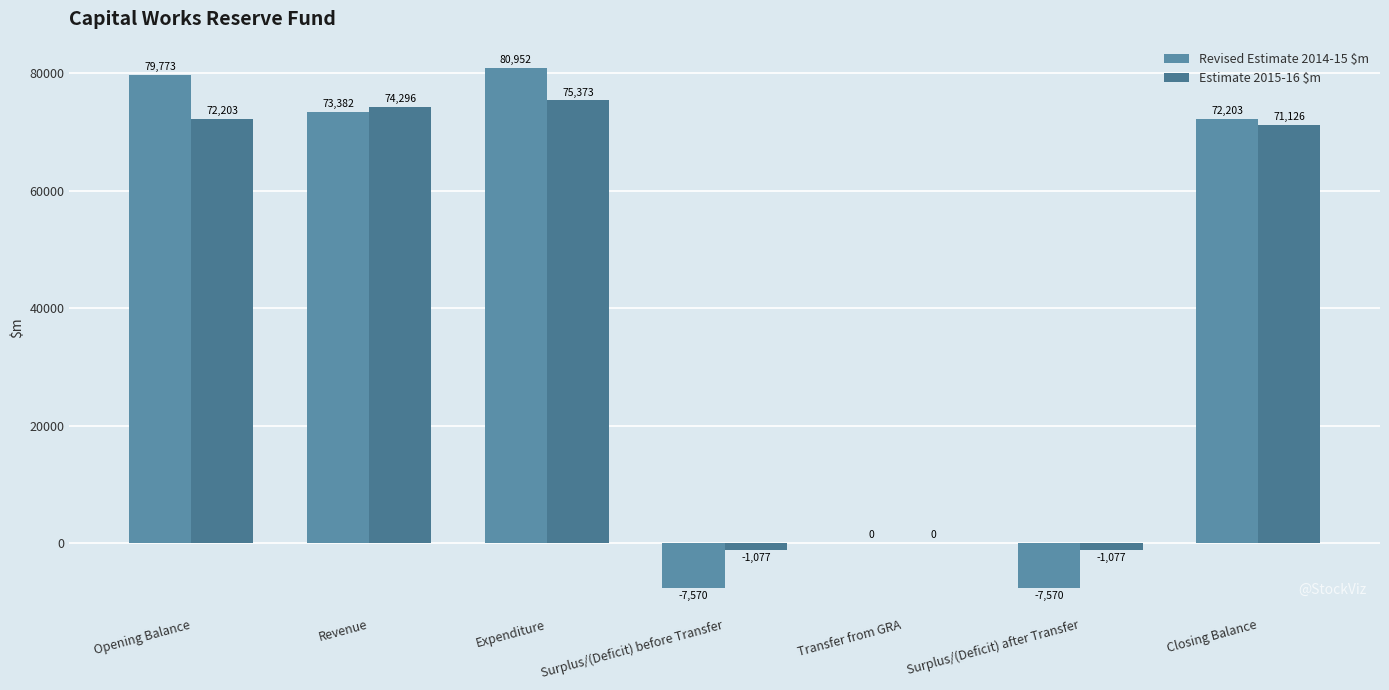

The Revised Estimate 2014-15 $m series shows 79773 at Opening Balance. True or false?

True